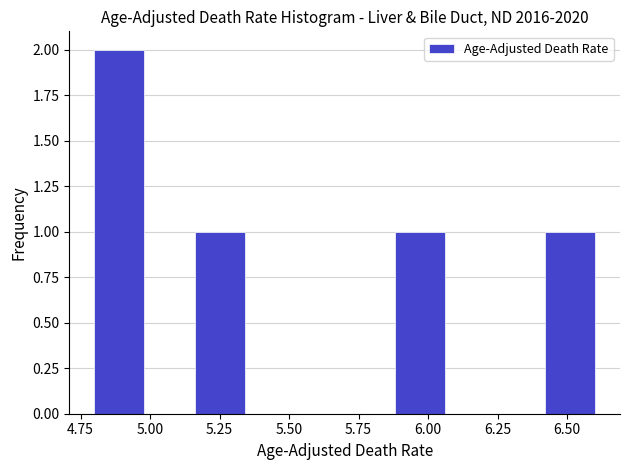

Read against the x-axis, roughly where is the centre of the tallest bar?

4.90